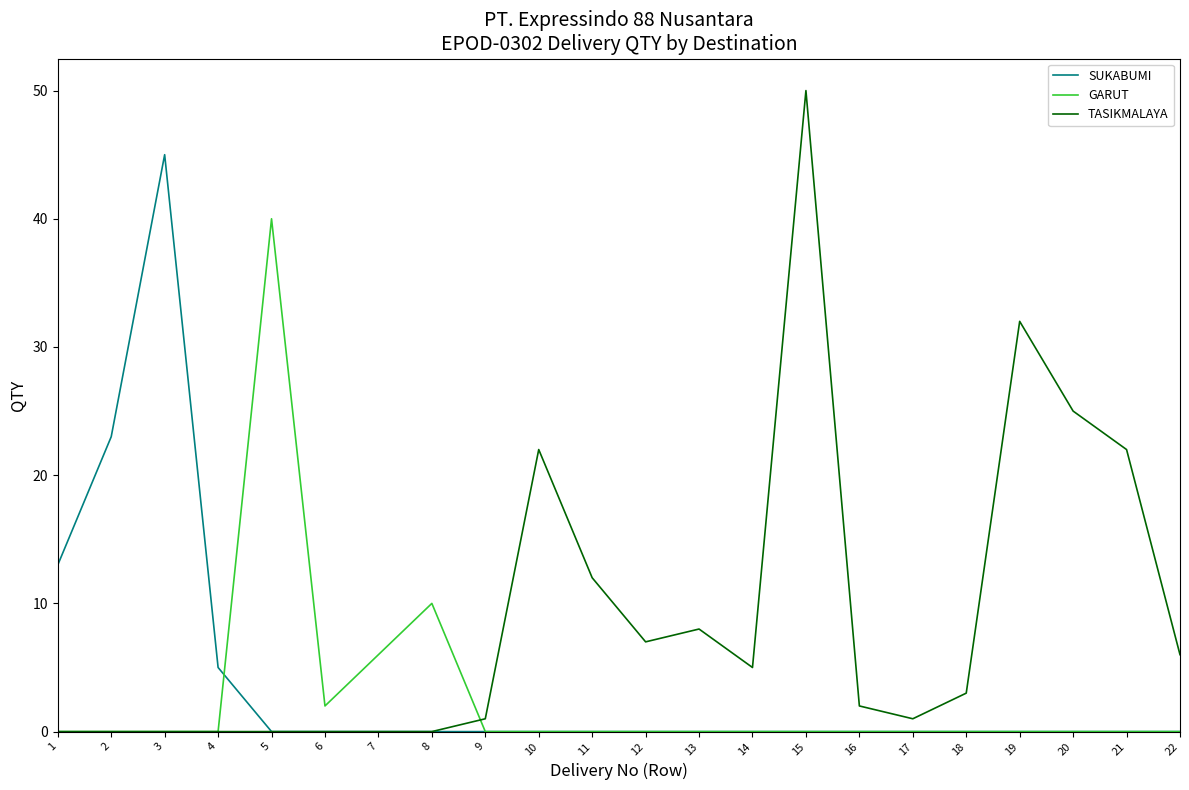

Reading left to right, extract all data points from this chart.

SUKABUMI: 1=13	2=23	3=45	4=5	5=0	6=0	7=0	8=0	9=0	10=0	11=0	12=0	13=0	14=0	15=0	16=0	17=0	18=0	19=0	20=0	21=0	22=0
GARUT: 1=0	2=0	3=0	4=0	5=40	6=2	7=6	8=10	9=0	10=0	11=0	12=0	13=0	14=0	15=0	16=0	17=0	18=0	19=0	20=0	21=0	22=0
TASIKMALAYA: 1=0	2=0	3=0	4=0	5=0	6=0	7=0	8=0	9=1	10=22	11=12	12=7	13=8	14=5	15=50	16=2	17=1	18=3	19=32	20=25	21=22	22=6